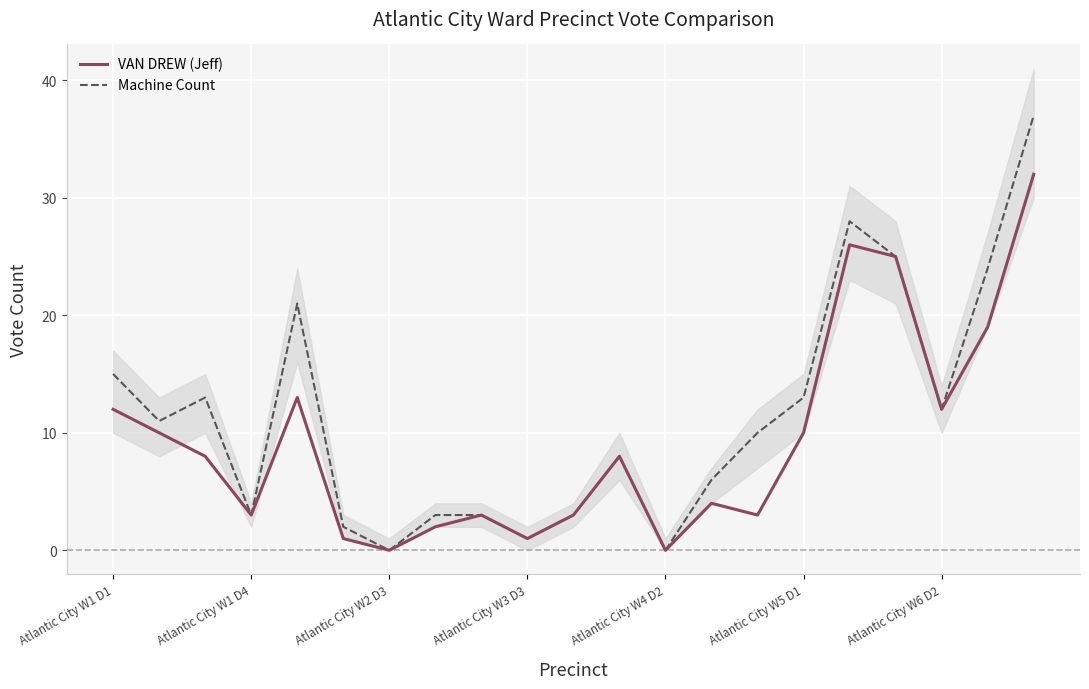

Where is Machine Count nearest to the value 18?

Atlantic City W1 D1